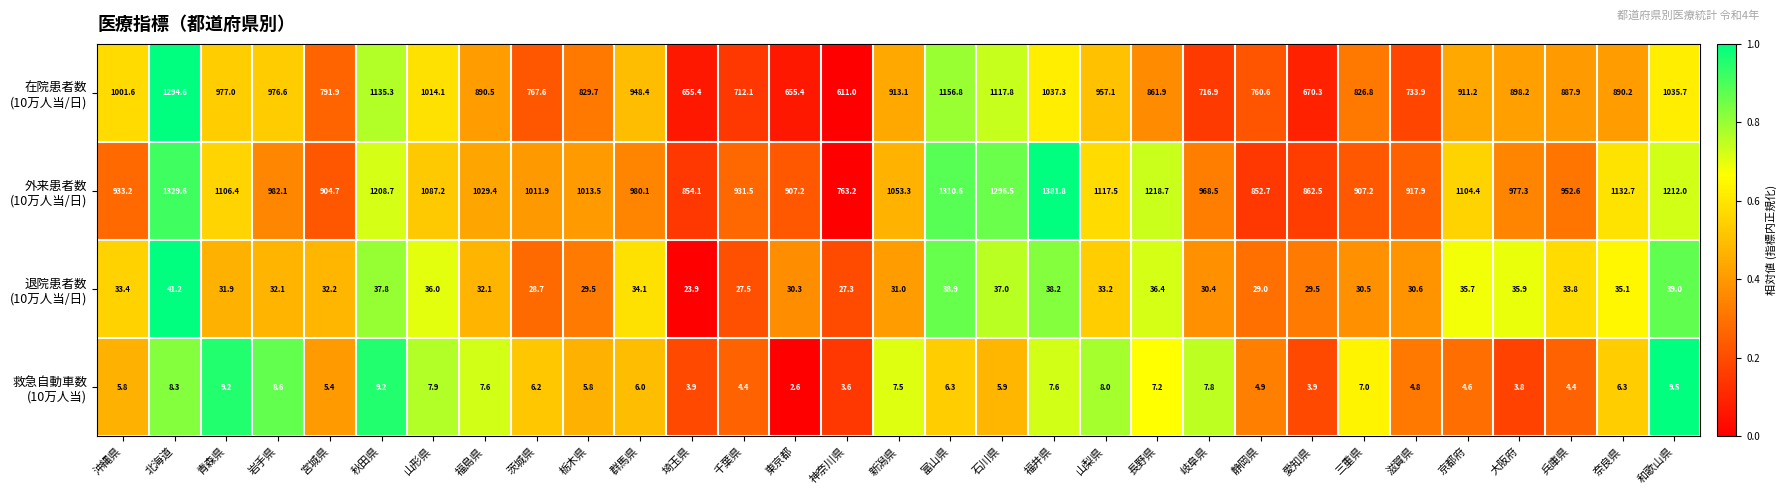

Which category has the lowest value across all series?

東京都